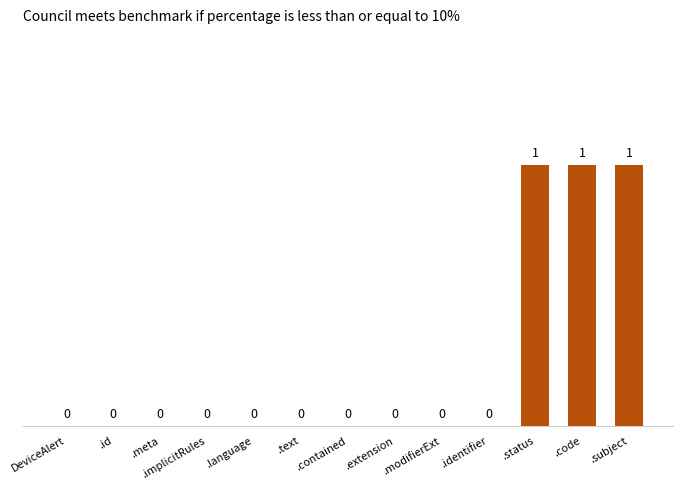

Are the bars grouped side by side (vs. stacked)?

No